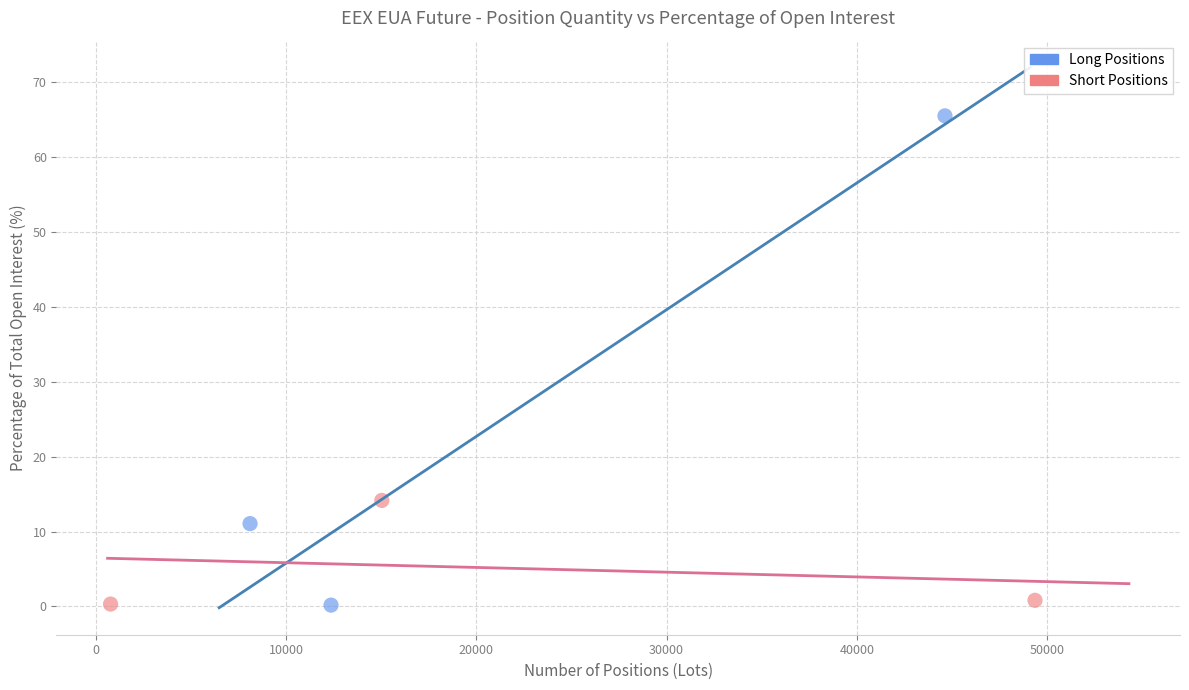

Which series contains the highest Y value?

Long Positions